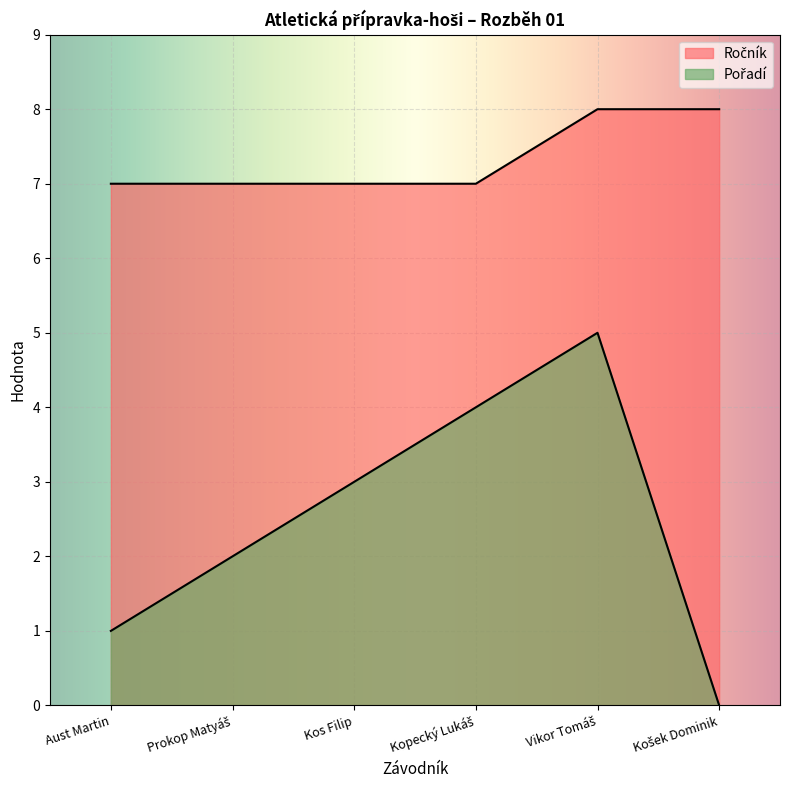

Between Prokop Matyáš and Vikor Tomáš, which series saw the biggest shift?

Pořadí